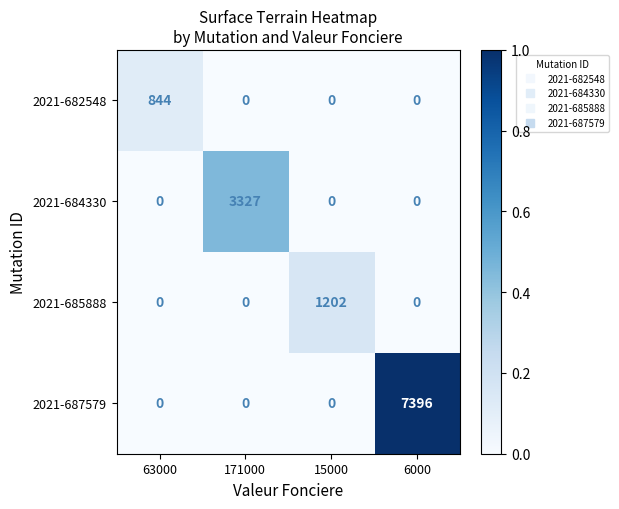

Between 63000 and 6000, which series saw the biggest shift?

2021-687579